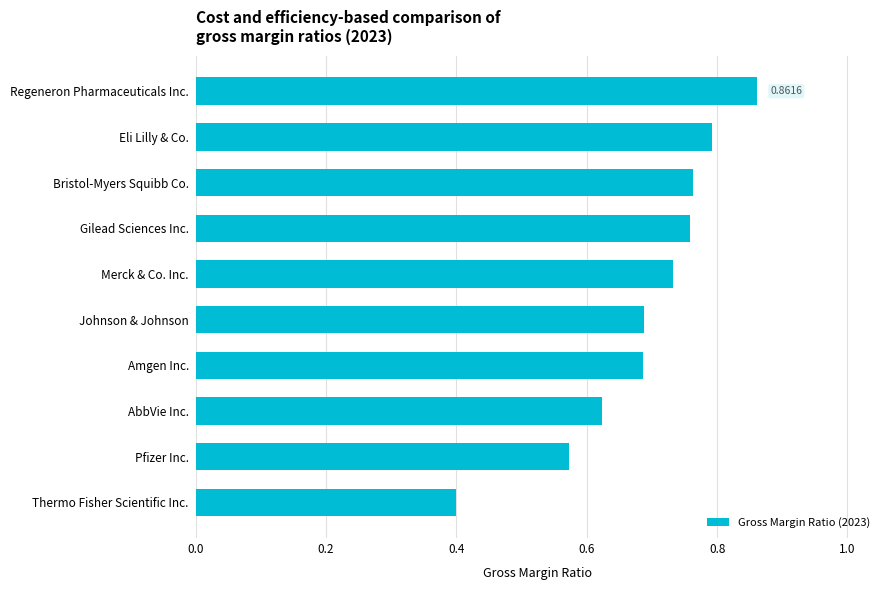

How many values are between 0 and 1?

10